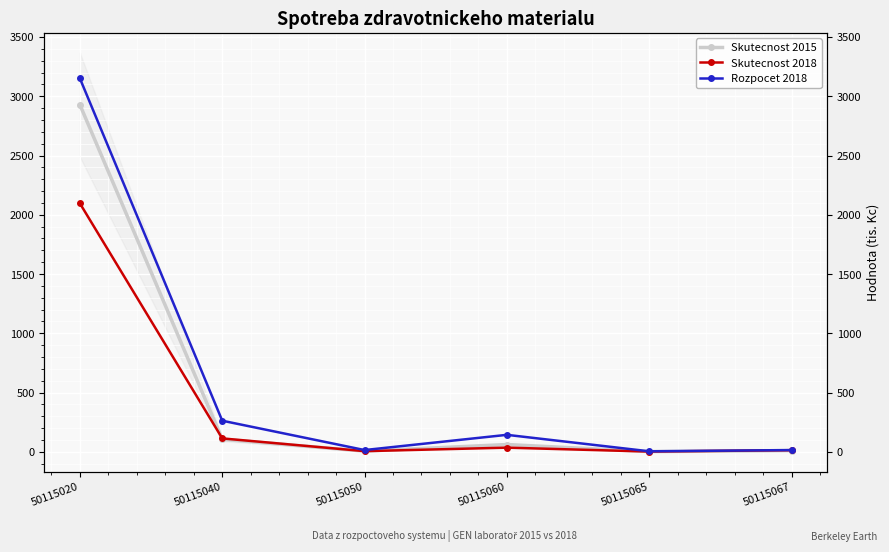

What is the smallest value displayed?

1.9